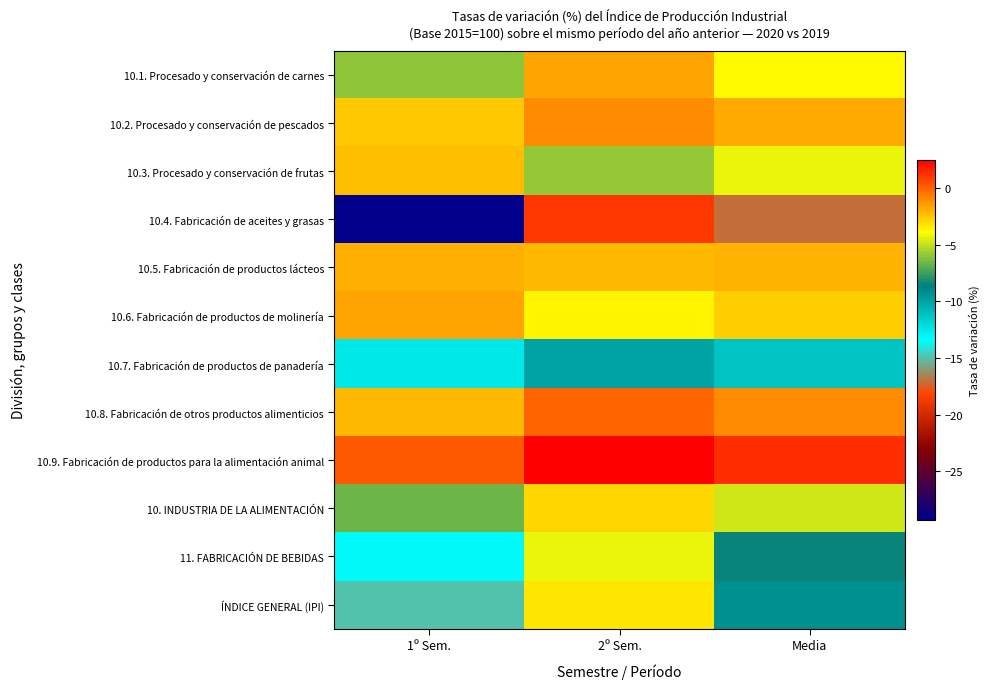

How many categories are shown in the chart?

3